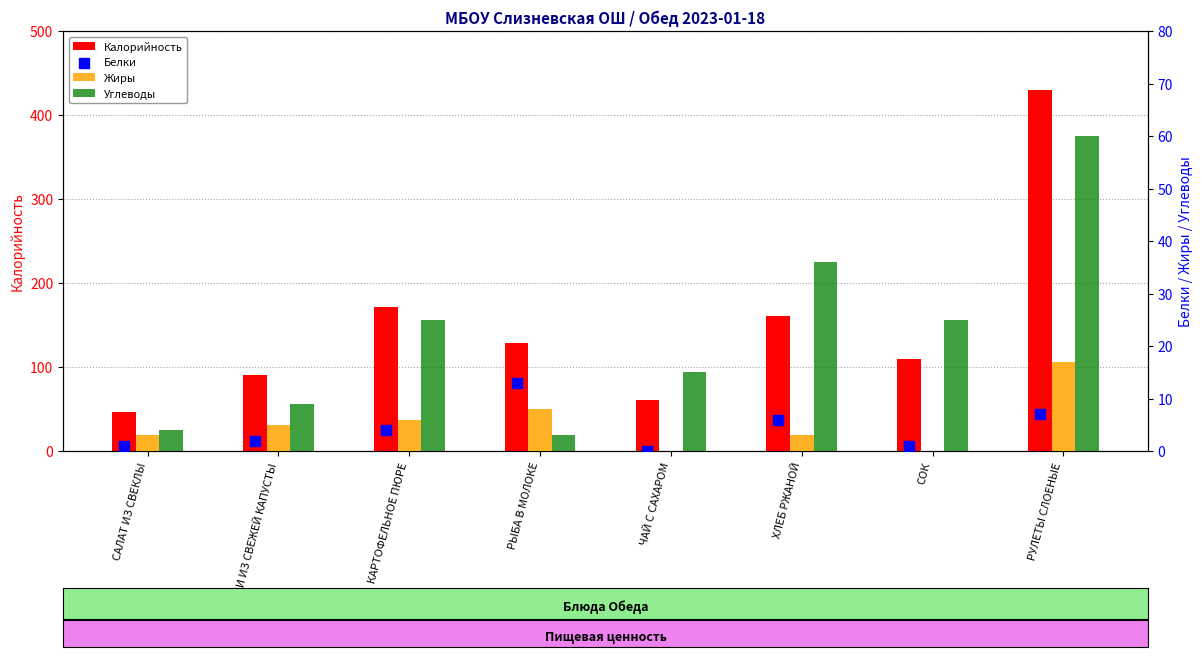

Which series has the widest spread of Y values?

Калорийность